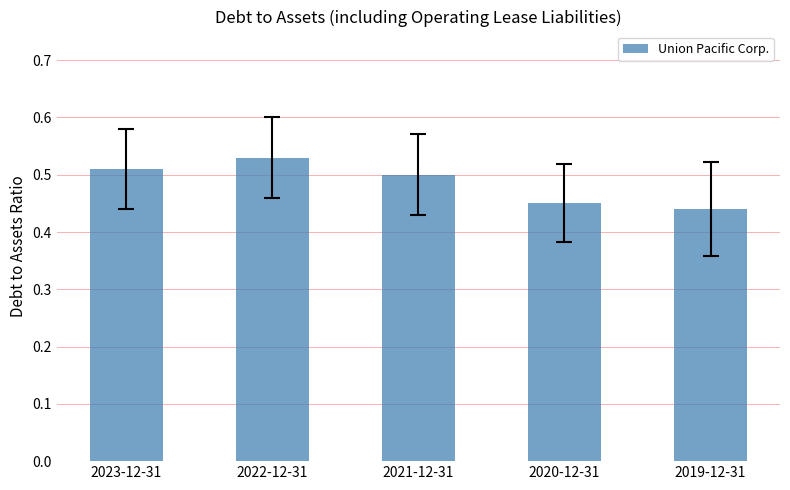

How many values are between 0 and 1?

5